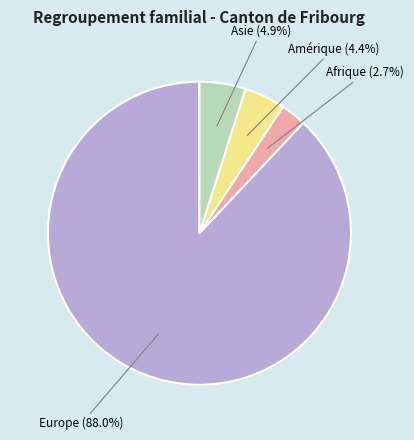

How many slices are in this pie chart?

4